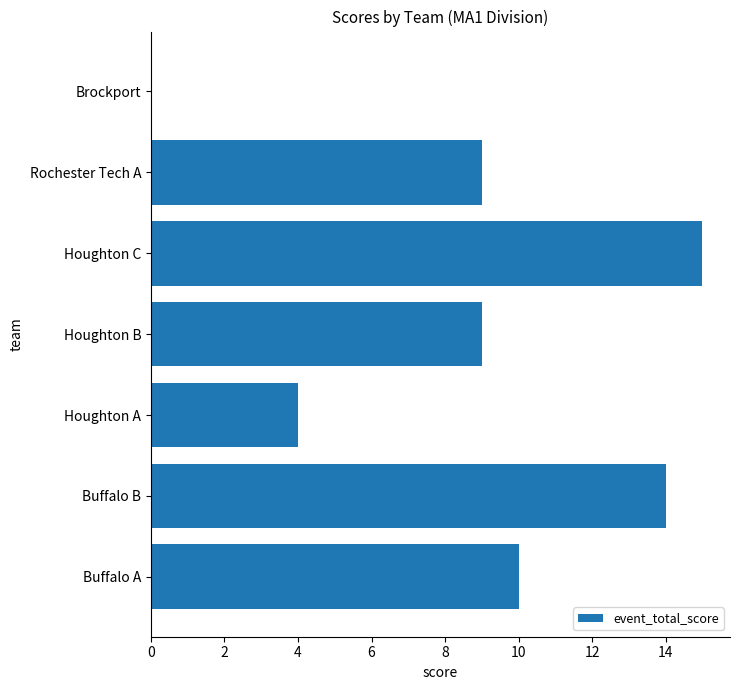

Reading bottom to top, list all the values displayed in this chart.

Buffalo A=10	Buffalo B=14	Houghton A=4	Houghton B=9	Houghton C=15	Rochester Tech A=9	Brockport=0